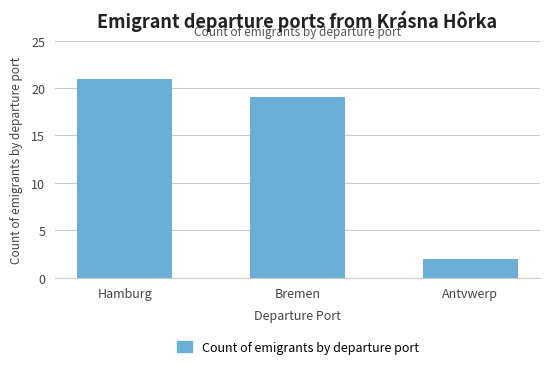

What value does the data have at Hamburg?

21